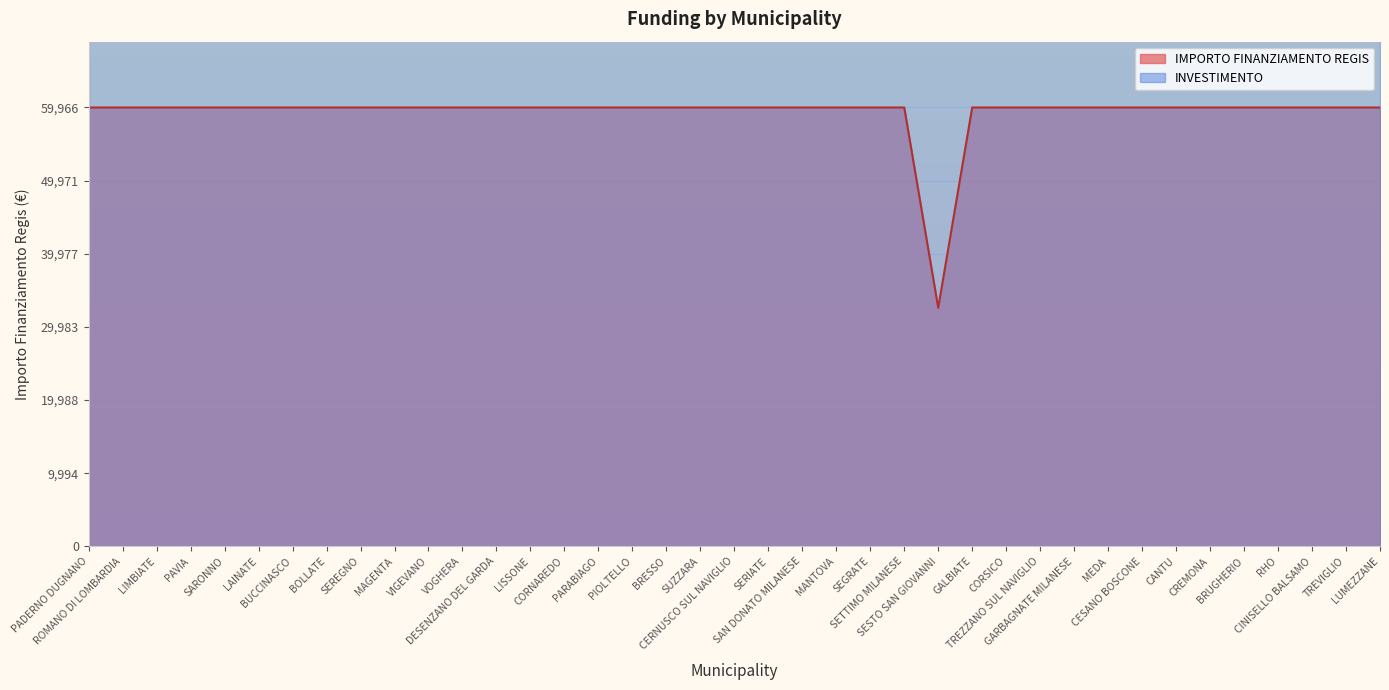

Where is the data nearest to the value 46277?

SESTO SAN GIOVANNI